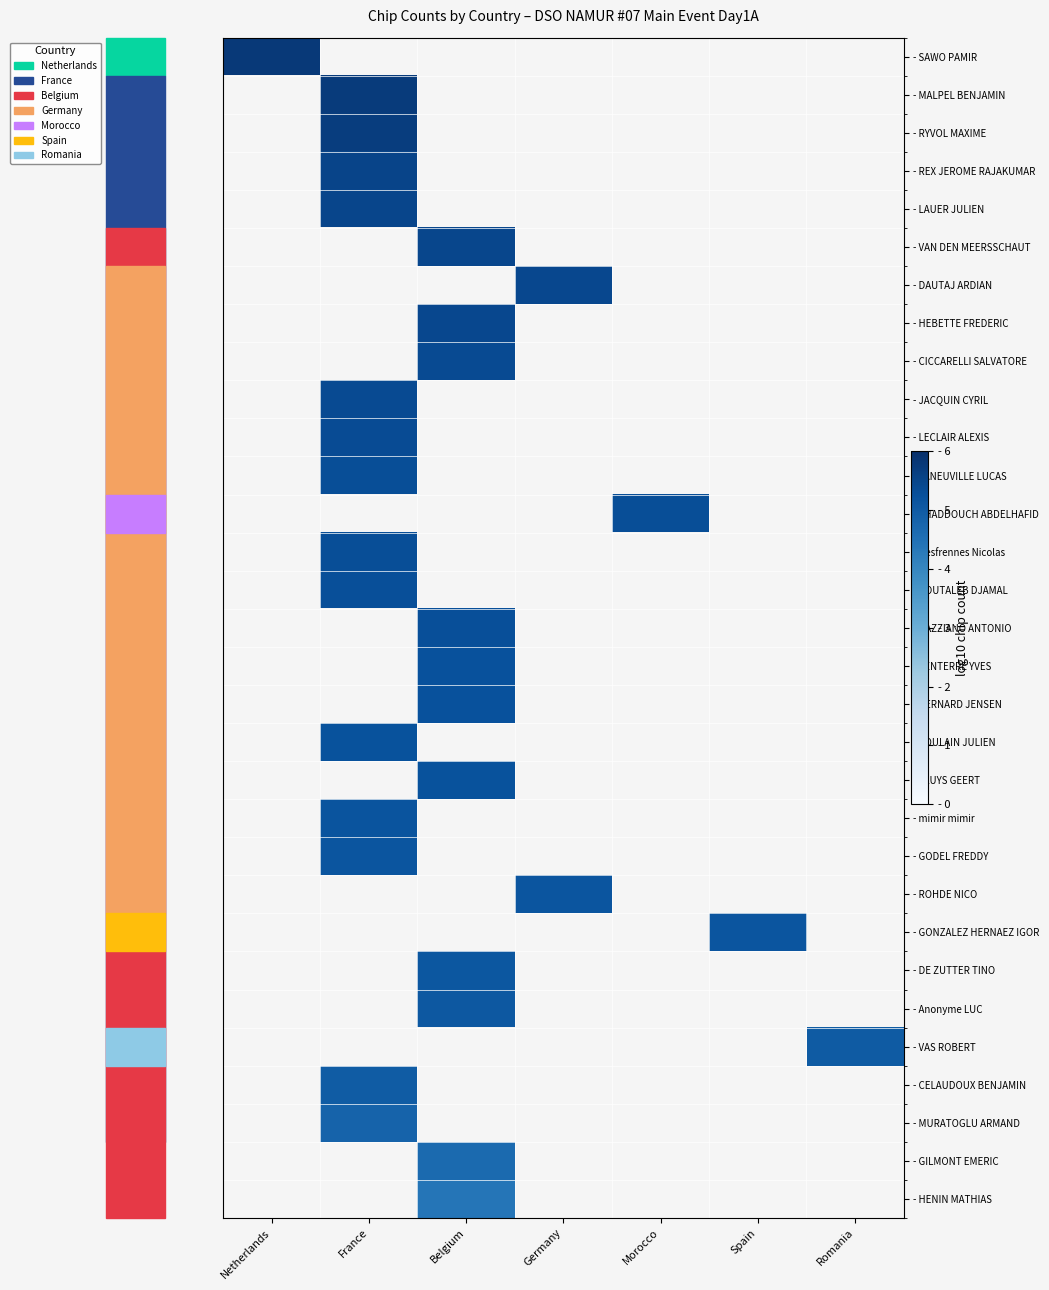

How many categories are shown in the chart?

7